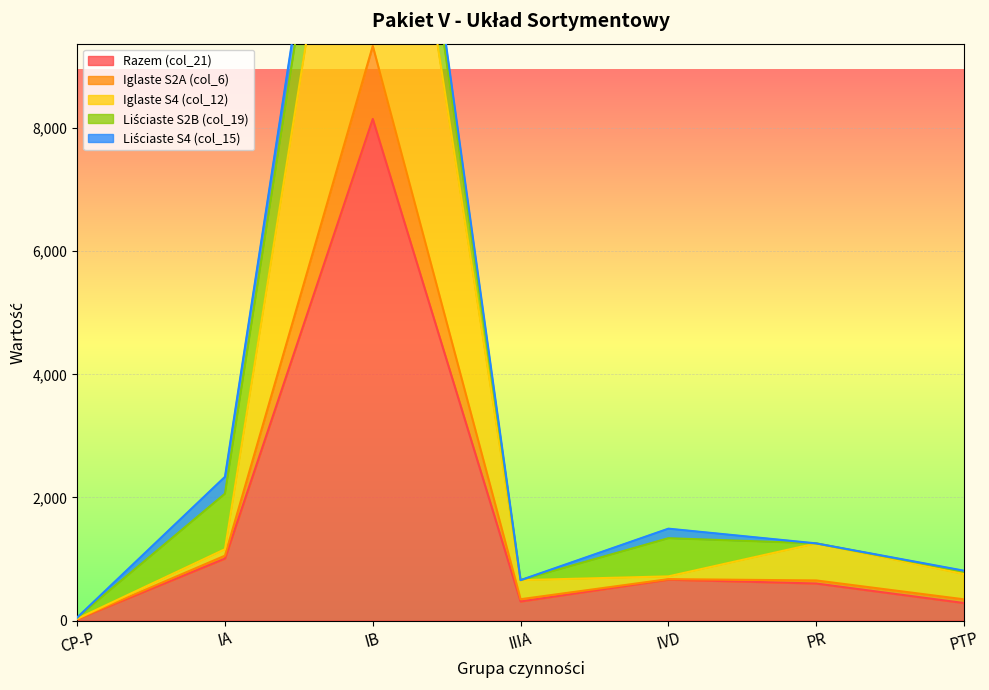

How many interior local valleys does the Iglaste S4 (col_12) series have?

1